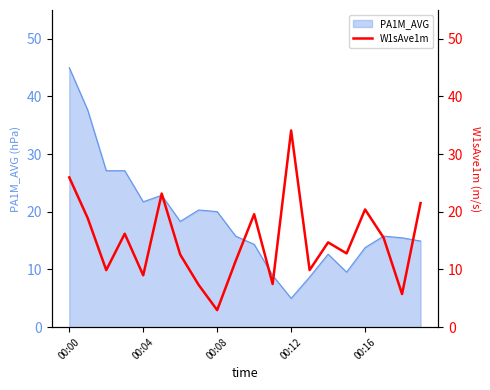

True or false: there are more than 1 points higher than both neighbors.

True